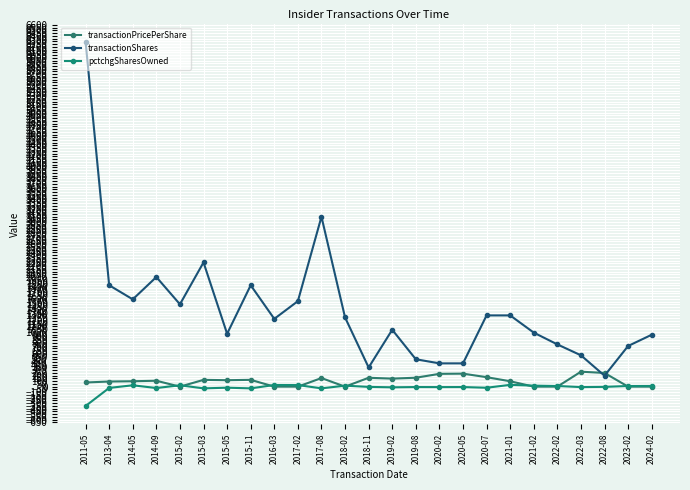

How many interior local valleys does the transactionShares series have?

6